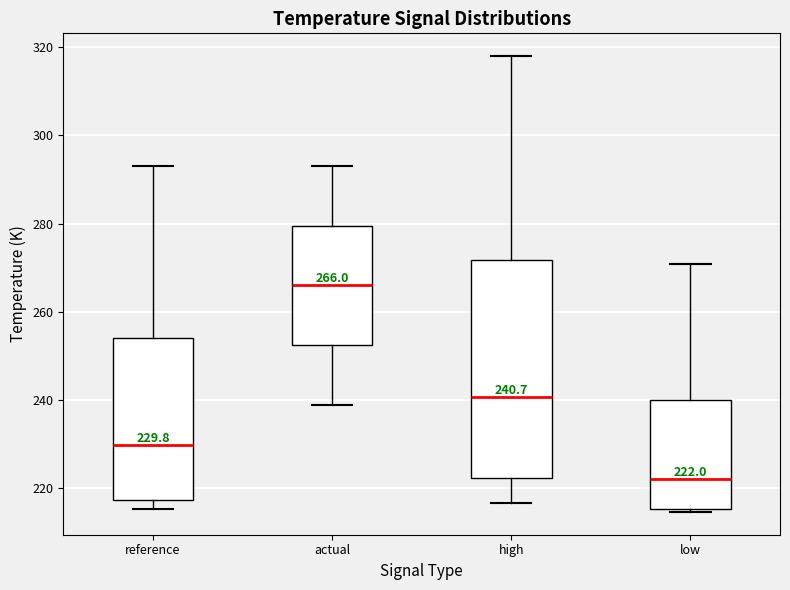

Comparing the boxes themselves (not the whiskers), which one is the tallest?

high